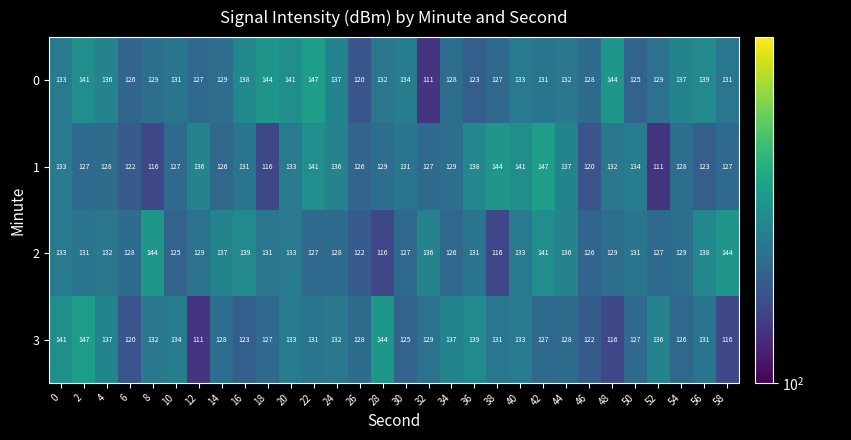

At how many categories does at least one series exceed 119?

30